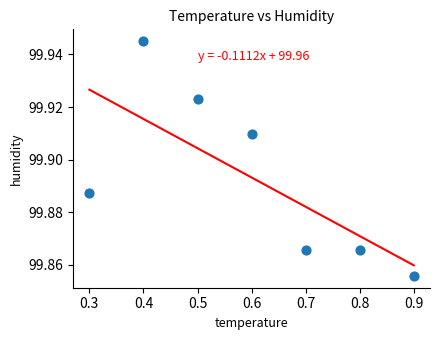

What is the range of X values (max minus min)?

0.6